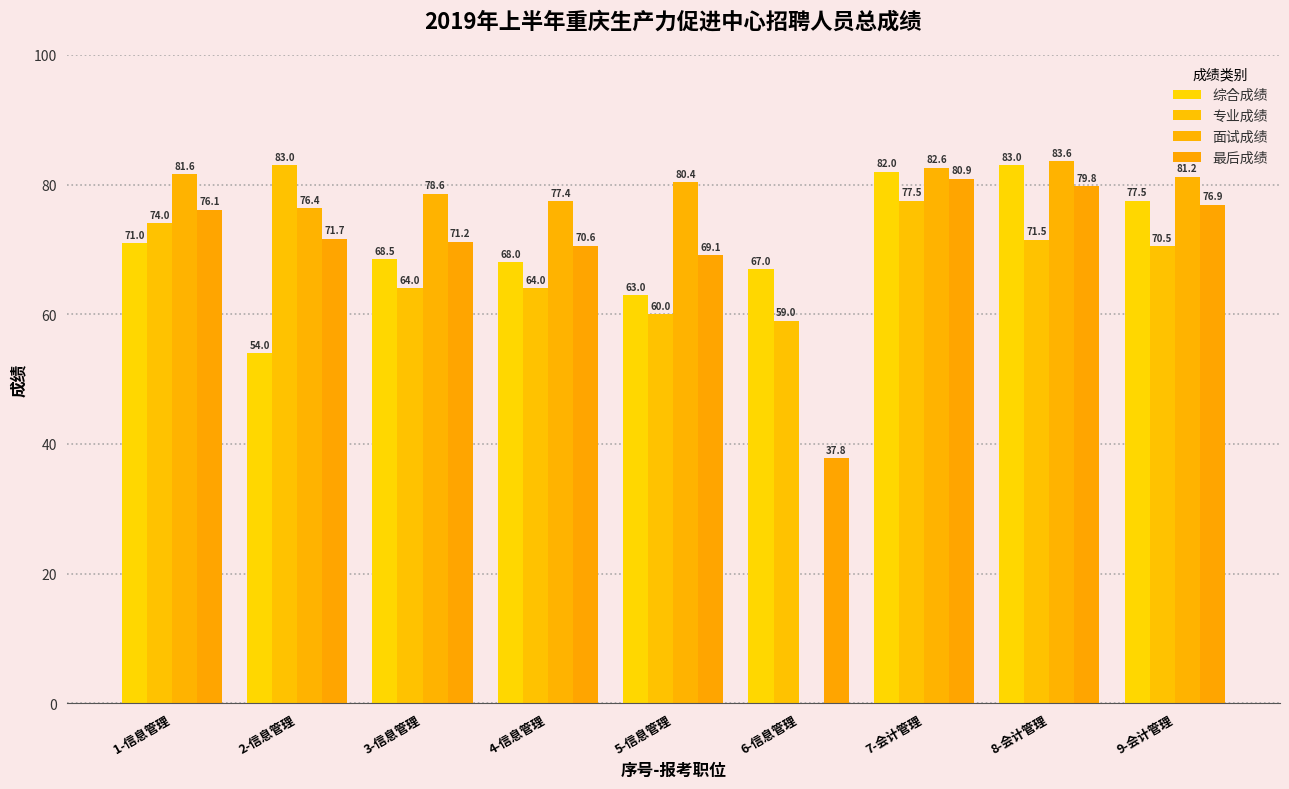

What is the difference between the maximum and minimum values in the 专业成绩 series?

24.0